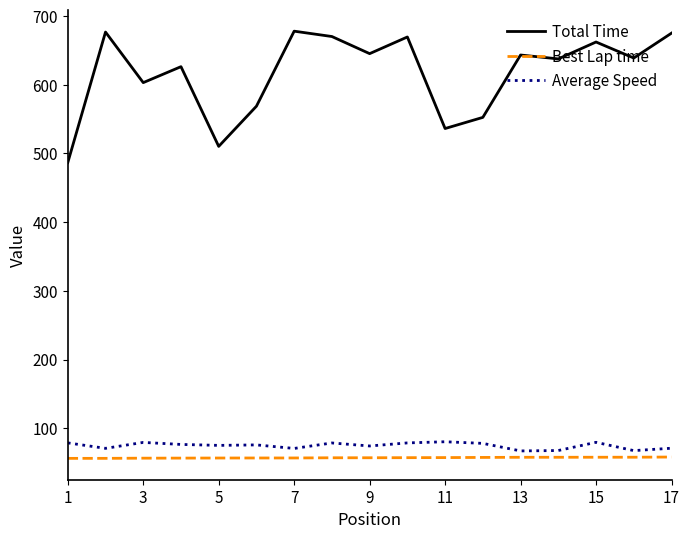

Which series has the widest spread of values?

Total Time